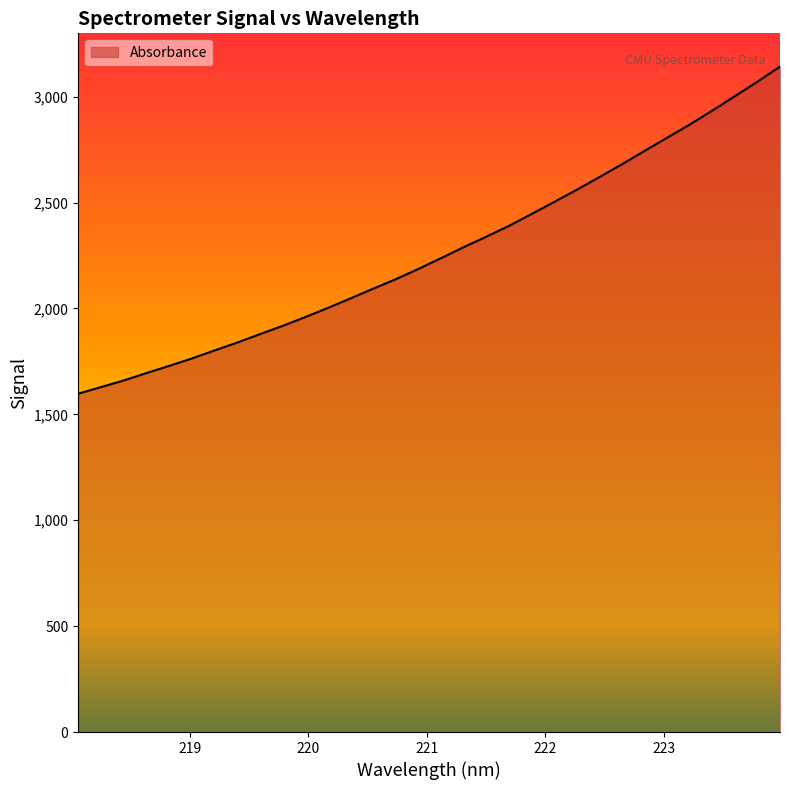

What is the greatest value displayed?

3141.8